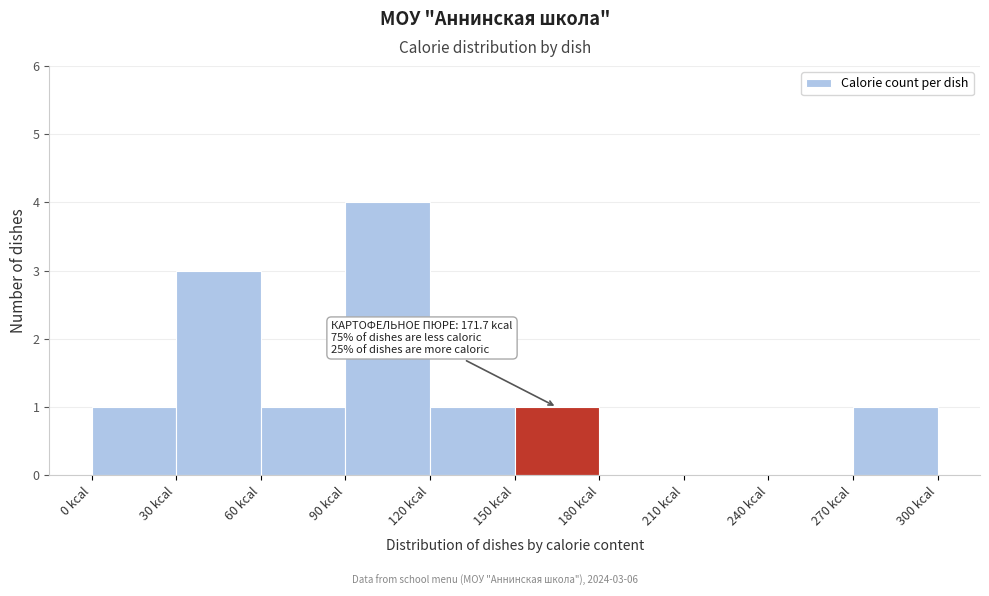

Which range on the x-axis has the tallest bar?

90 to 120